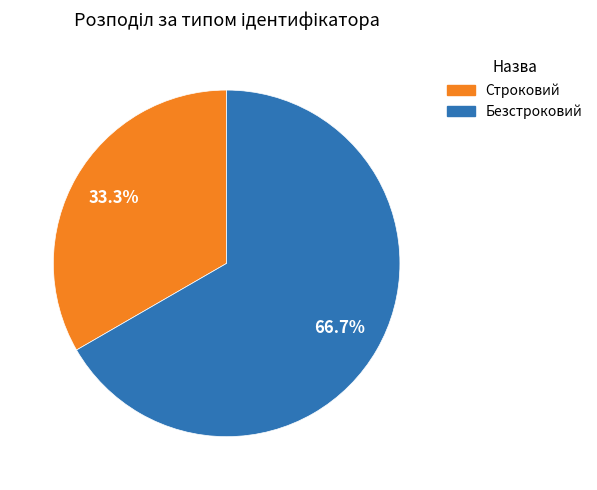

The Безстроковий slice represents 78% of the pie. True or false?

False